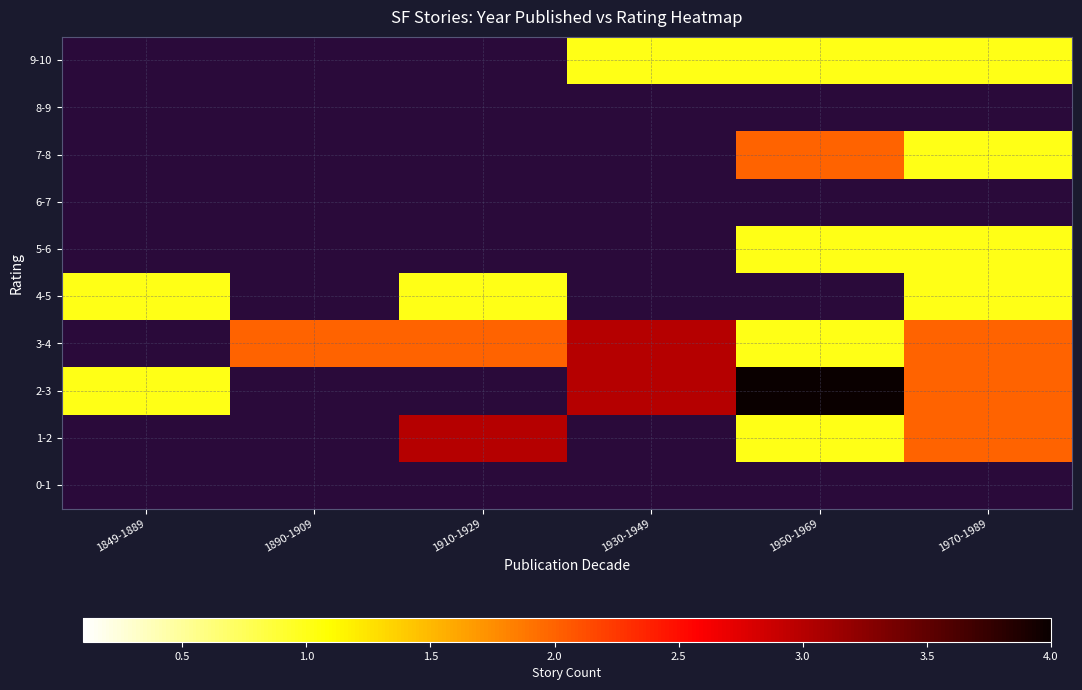

Reading left to right, list all the values displayed in this chart.

0-1: 1849-1889=0	1890-1909=0	1910-1929=0	1930-1949=0	1950-1969=0	1970-1989=0
1-2: 1849-1889=0	1890-1909=0	1910-1929=3	1930-1949=0	1950-1969=1	1970-1989=2
2-3: 1849-1889=1	1890-1909=0	1910-1929=0	1930-1949=3	1950-1969=4	1970-1989=2
3-4: 1849-1889=0	1890-1909=2	1910-1929=2	1930-1949=3	1950-1969=1	1970-1989=2
4-5: 1849-1889=1	1890-1909=0	1910-1929=1	1930-1949=0	1950-1969=0	1970-1989=1
5-6: 1849-1889=0	1890-1909=0	1910-1929=0	1930-1949=0	1950-1969=1	1970-1989=1
6-7: 1849-1889=0	1890-1909=0	1910-1929=0	1930-1949=0	1950-1969=0	1970-1989=0
7-8: 1849-1889=0	1890-1909=0	1910-1929=0	1930-1949=0	1950-1969=2	1970-1989=1
8-9: 1849-1889=0	1890-1909=0	1910-1929=0	1930-1949=0	1950-1969=0	1970-1989=0
9-10: 1849-1889=0	1890-1909=0	1910-1929=0	1930-1949=1	1950-1969=1	1970-1989=1